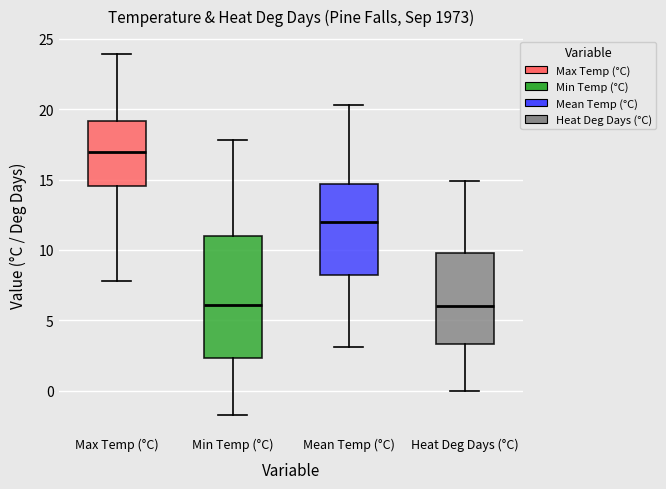

Which box has the highest median line?

Max Temp (°C)